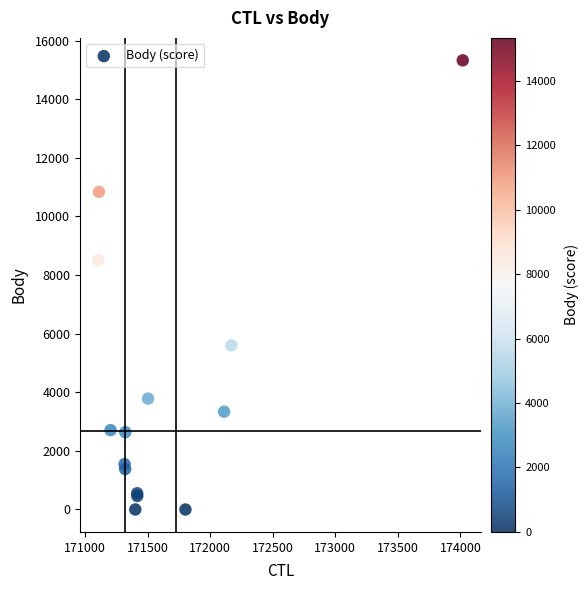

What Y value in the scatter plot is closest to 7662?

8505